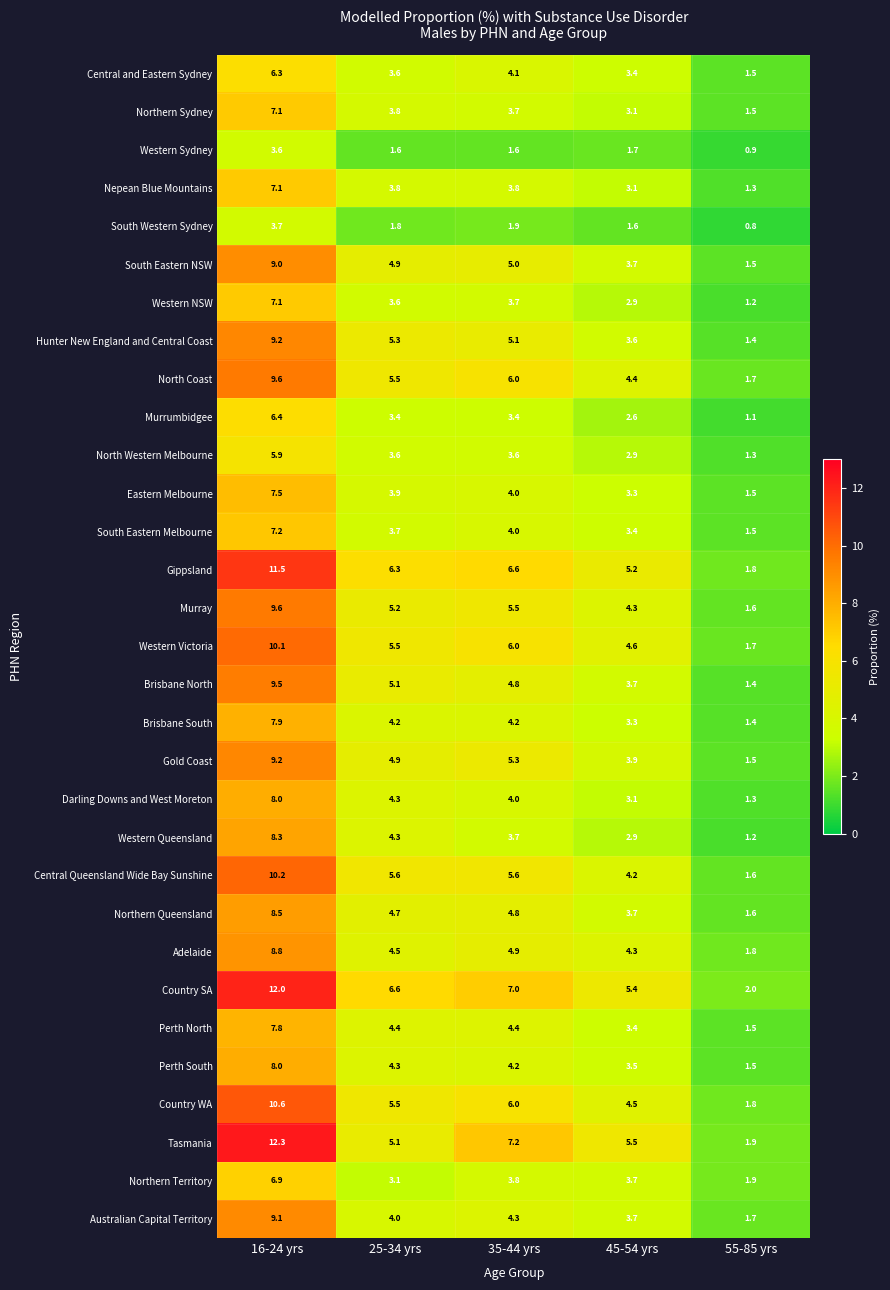

At how many categories does at least one series exceed 3?

4